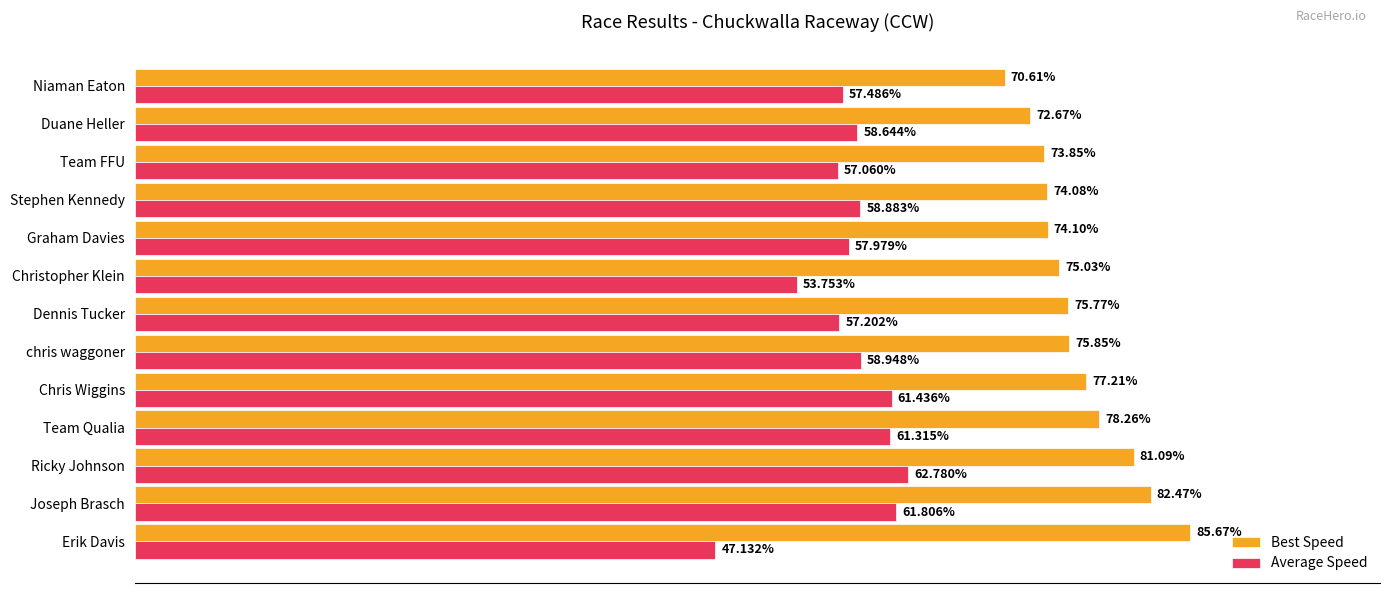

Which category has the lowest value across all series?

Erik Davis